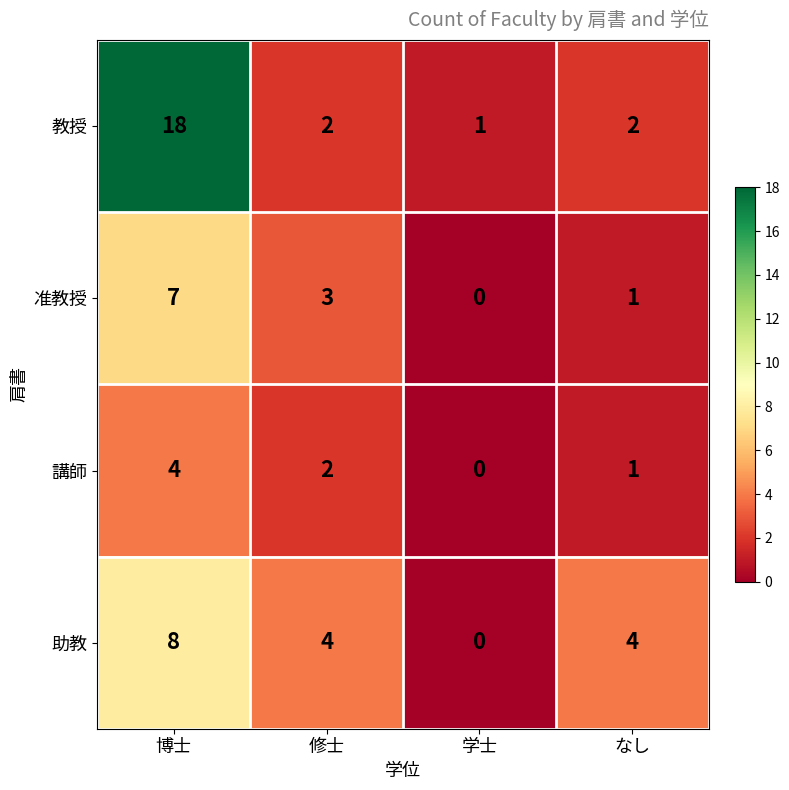

At 博士, list the series in order from largest to smallest.

教授, 助教, 准教授, 講師